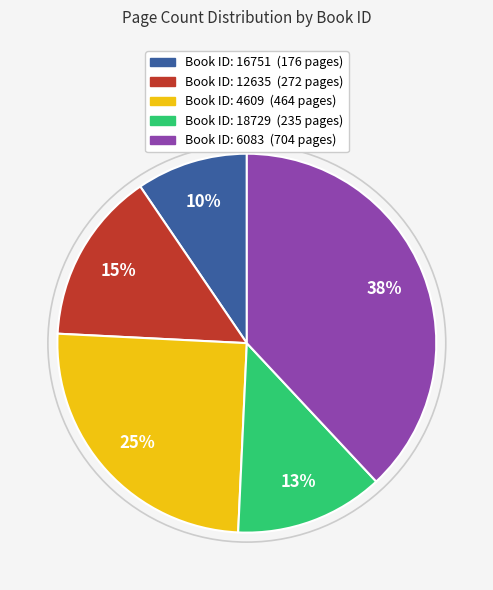

Count the number of slices in the pie.

5